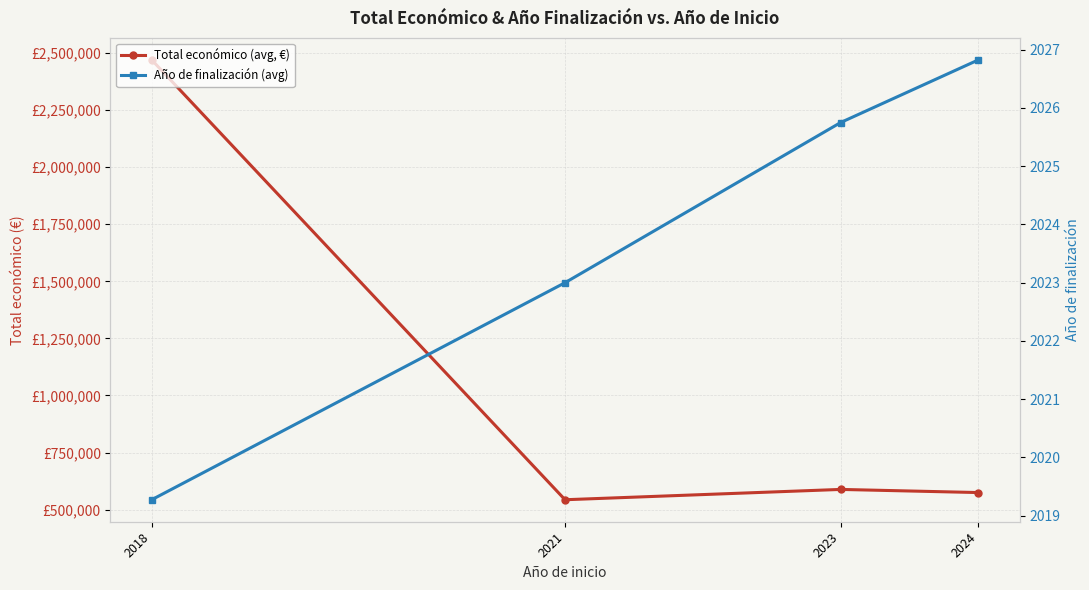

The value of Año de finalización (avg) at 2024 is 570.4. True or false?

False